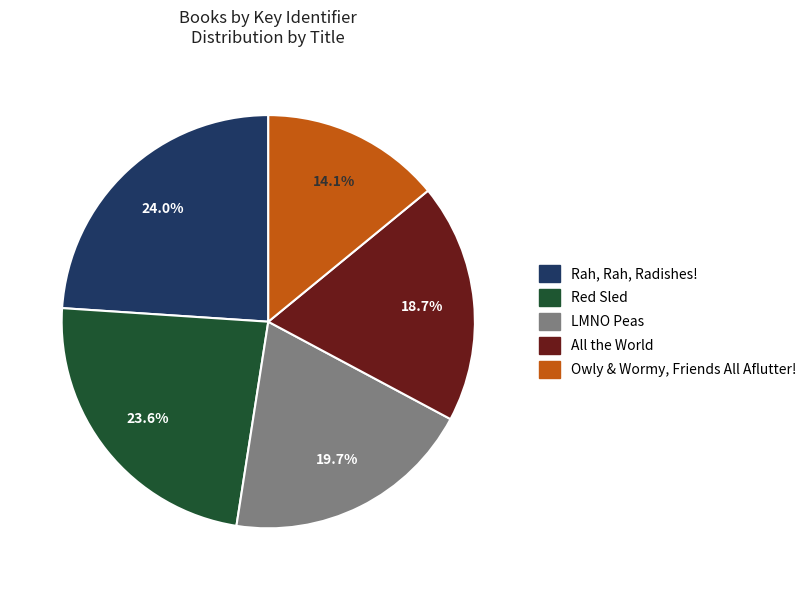

To the nearest percent, what is the difference between the largest and smallest slice percentages?

10%